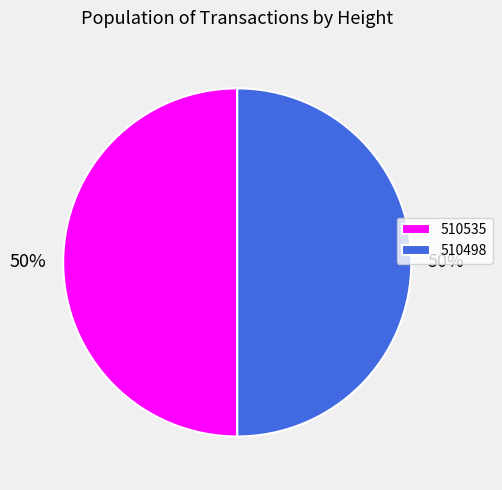

Is the sum of 510498 and 510535 greater than half?

Yes